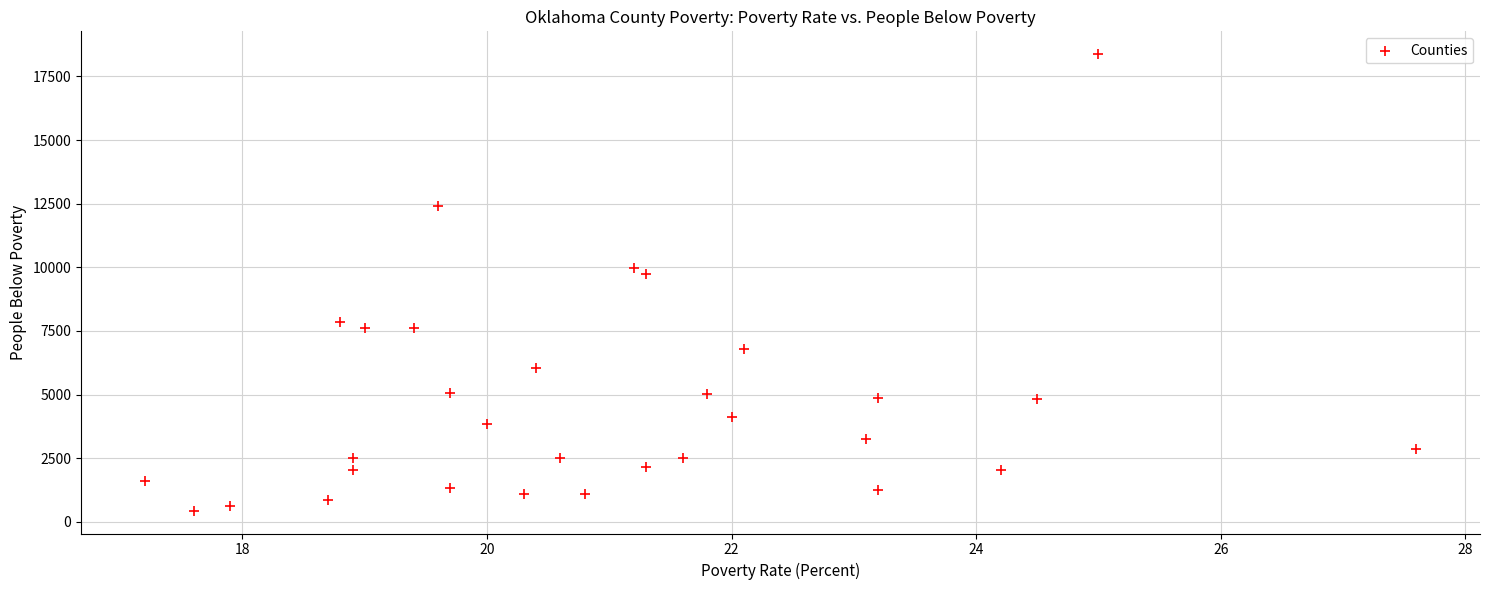

What Y value in the scatter plot is closest to 9405?

9726